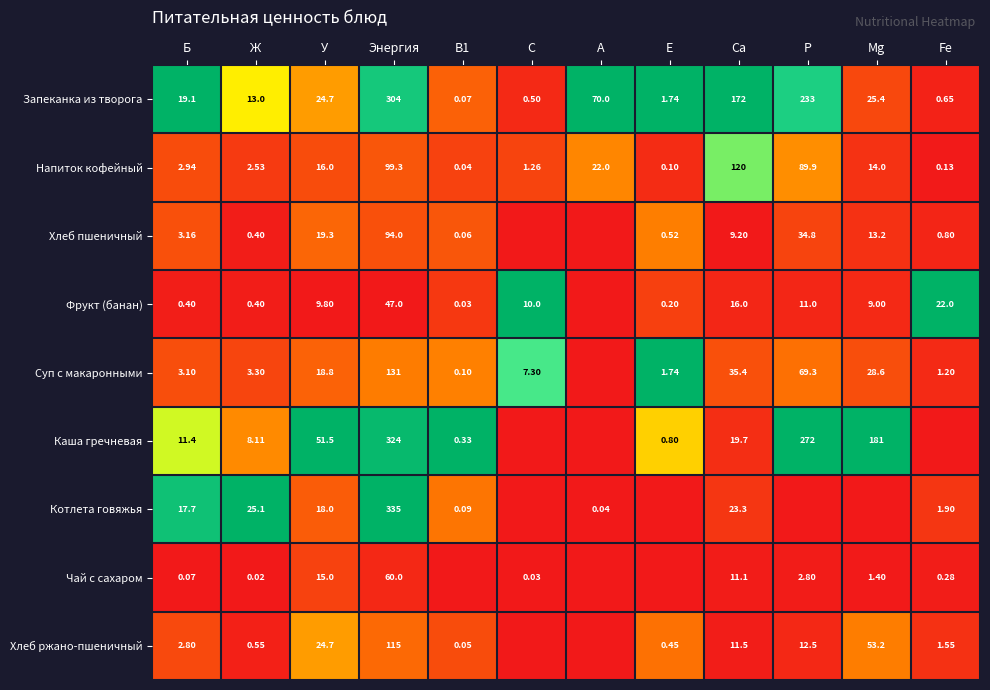

At how many categories does at least one series exceed 0?

12